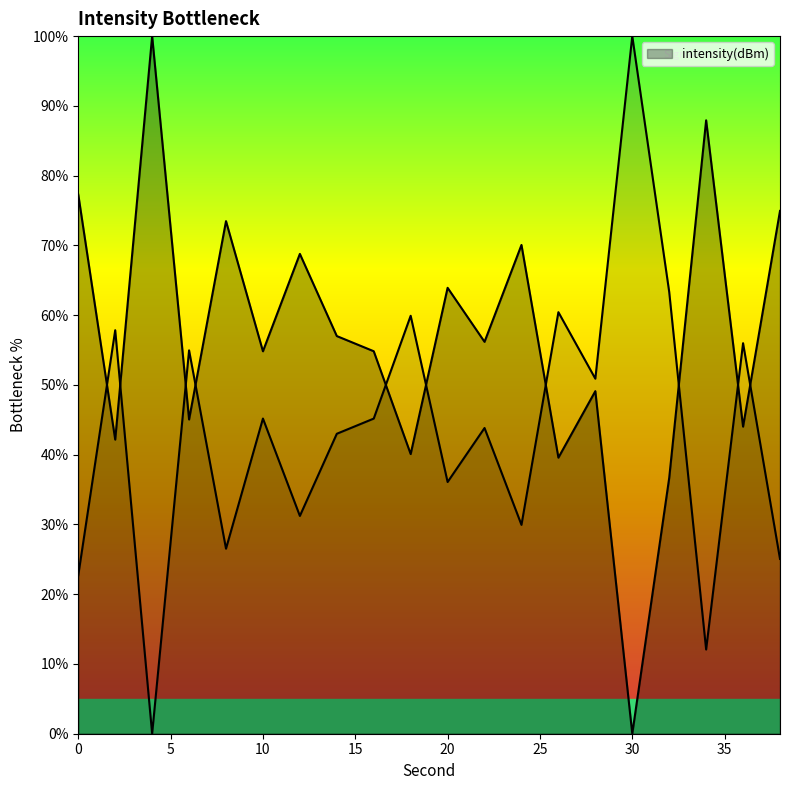

How many points are higher than both their immediate neighbors (excluding endpoints)?

7